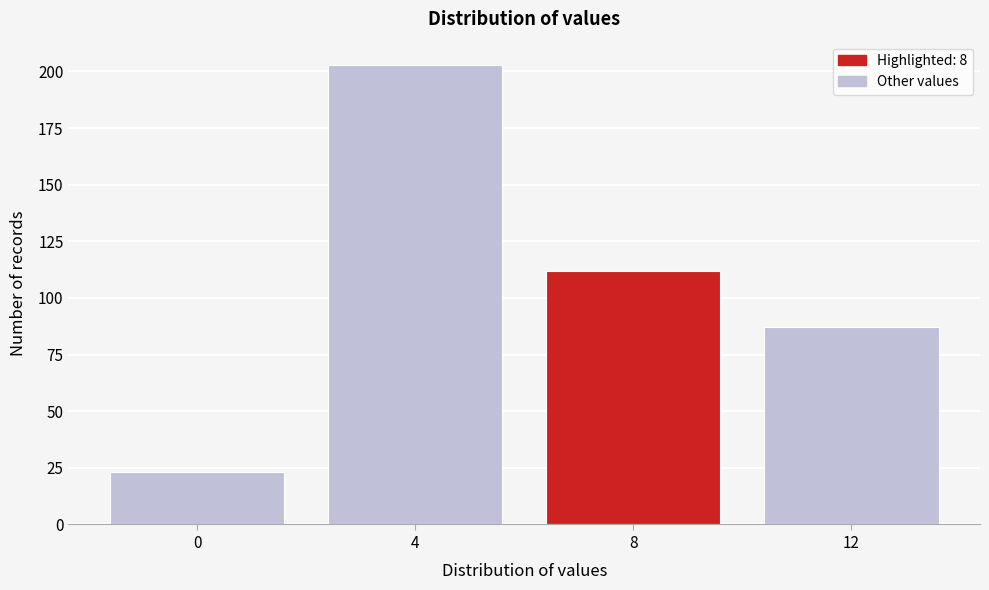

Reading left to right, what are all the values shown in this chart?

23	203	112	87